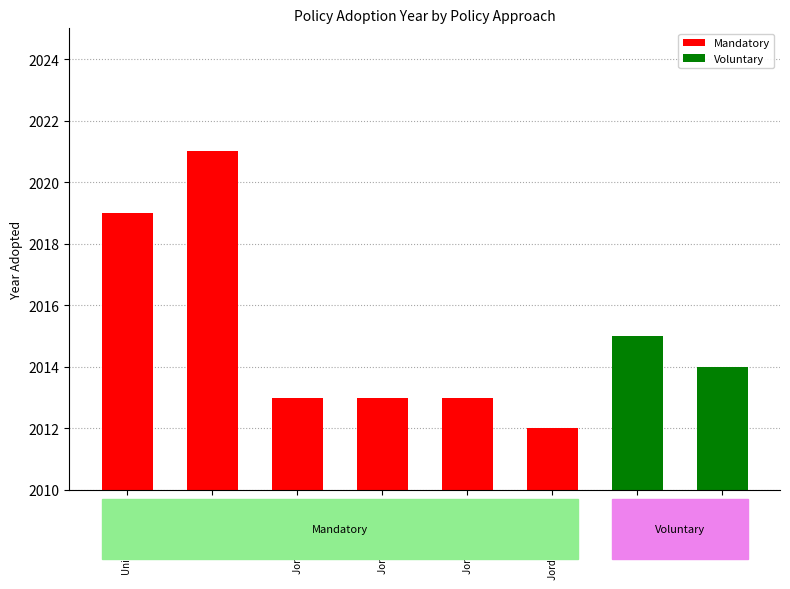

What is the difference between the maximum and minimum values in the Mandatory series?

9